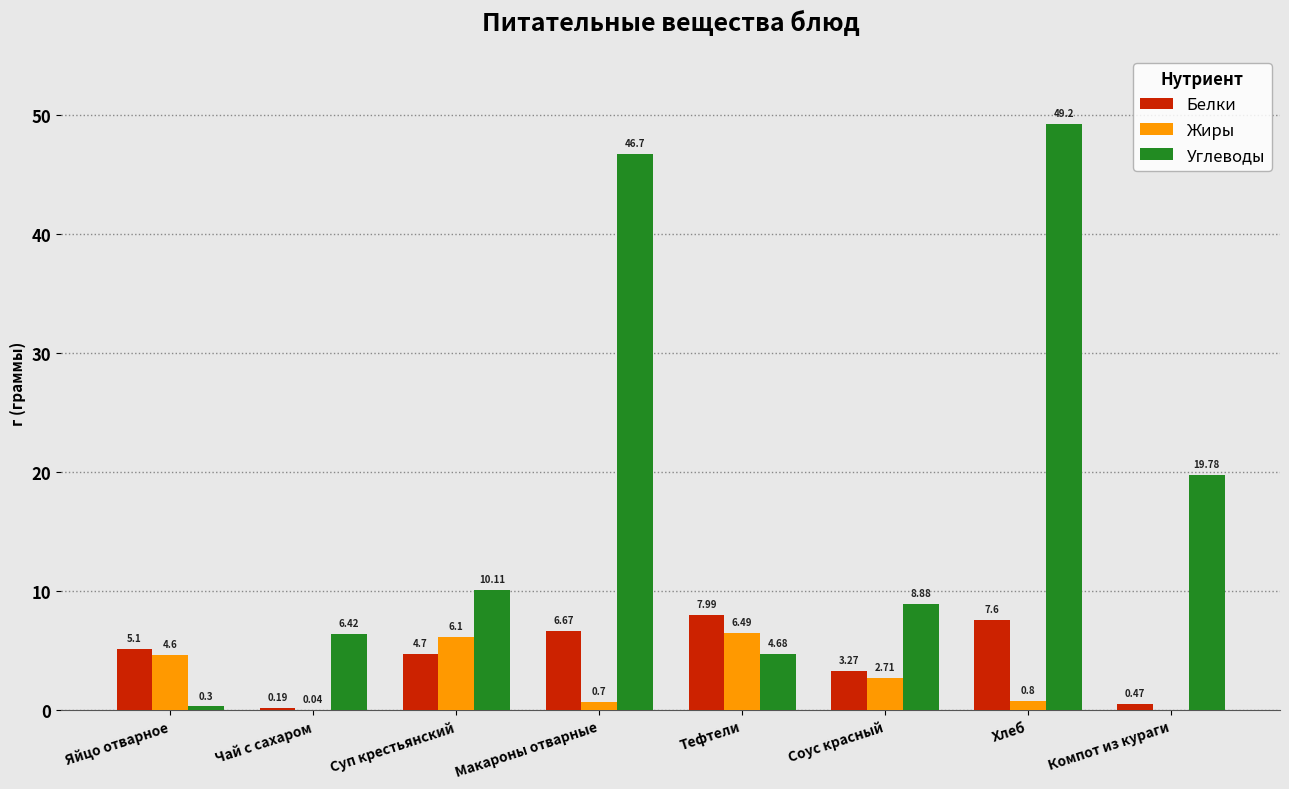

What is the sum of the Углеводы values at Компот из кураги and Яйцо отварное?

20.1